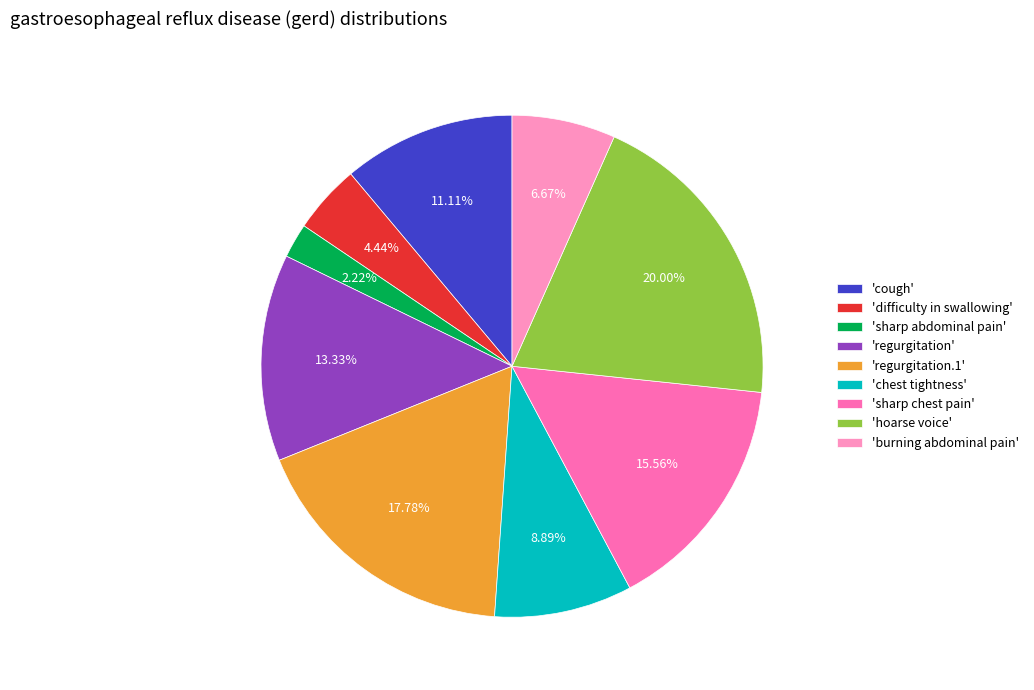

Which category has the biggest portion of the pie?

'hoarse voice'